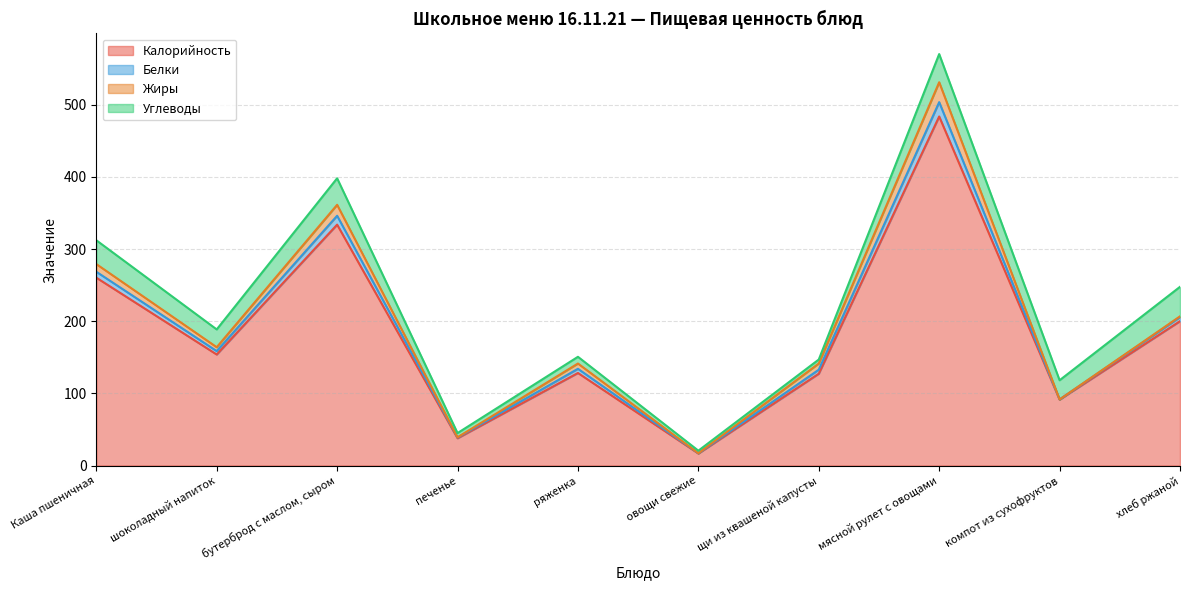

Where is Жиры nearest to the value 13?

бутерброд с маслом, сыром